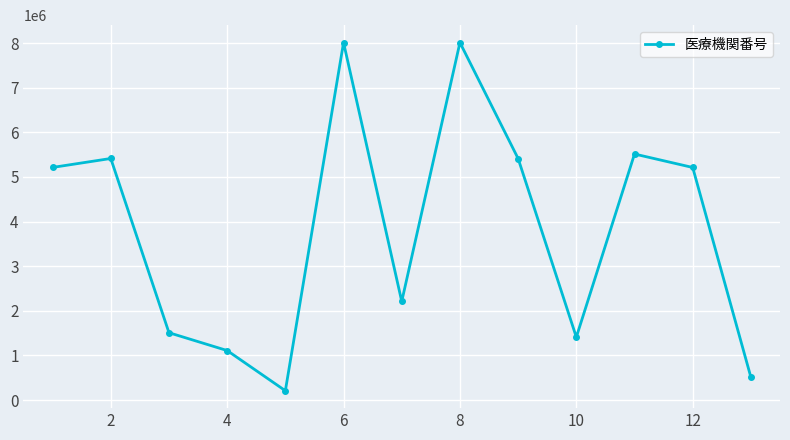

What is the difference between the maximum and minimum values?

7800162